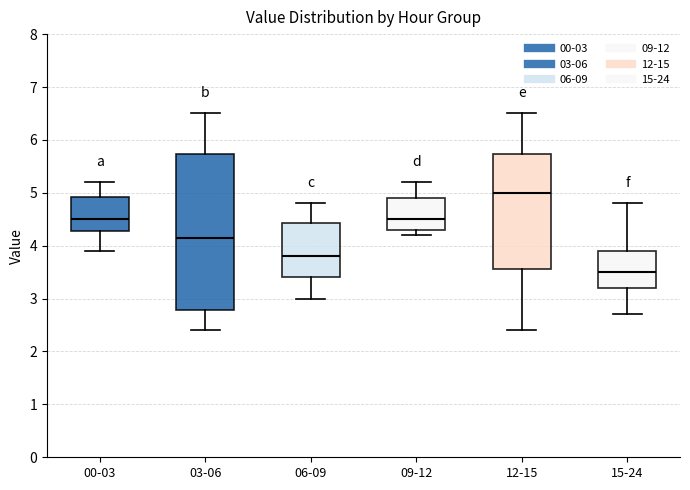

Reading left to right, read every box against the y-axis: the position of its median line, the range the box covers, and the ends of its whiskers. The values are not printed on the chart, so give them approximately, as read against the axis.

00-03: median 4.5, box 4.3 to 4.9, whiskers 3.9 to 5.2
03-06: median 4.2, box 2.8 to 5.7, whiskers 2.4 to 6.5
06-09: median 3.8, box 3.4 to 4.4, whiskers 3.0 to 4.8
09-12: median 4.5, box 4.3 to 4.9, whiskers 4.2 to 5.2
12-15: median 5.0, box 3.6 to 5.7, whiskers 2.4 to 6.5
15-24: median 3.5, box 3.2 to 3.9, whiskers 2.7 to 4.8